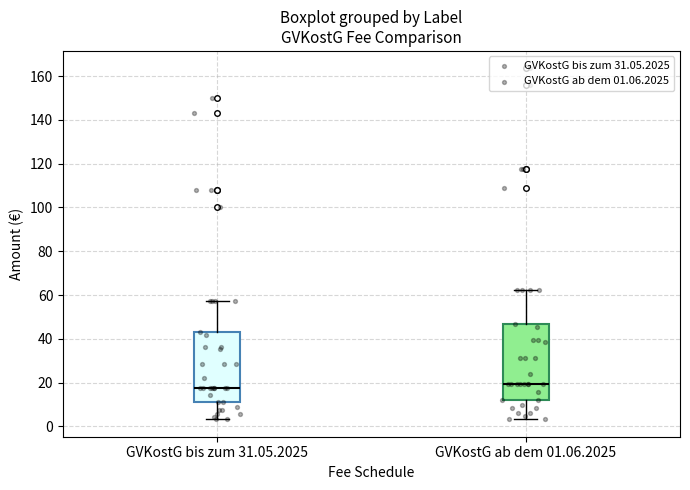

Reading left to right, read every box against the y-axis: the position of its median line, the range the box covers, and the ends of its whiskers. The values are not printed on the chart, so give them approximately, as read against the axis.

GVKostG bis zum 31.05.2025: median 18, box 12 to 42, whiskers 4 to 58
GVKostG ab dem 01.06.2025: median 20, box 12 to 46, whiskers 4 to 62